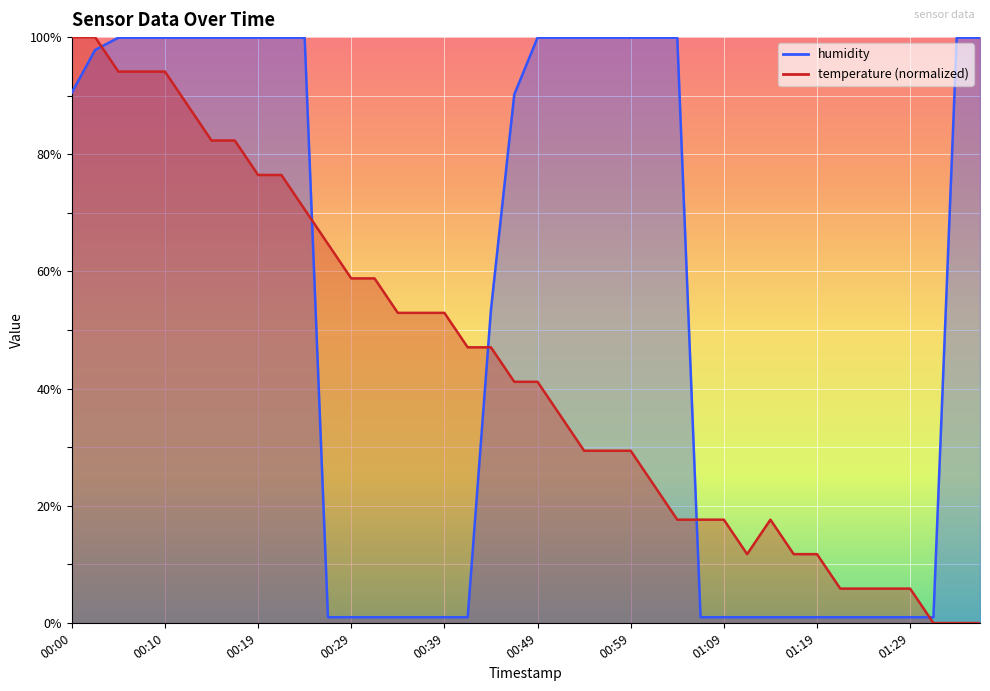

What is the label of the 38th point from the right?

00:05